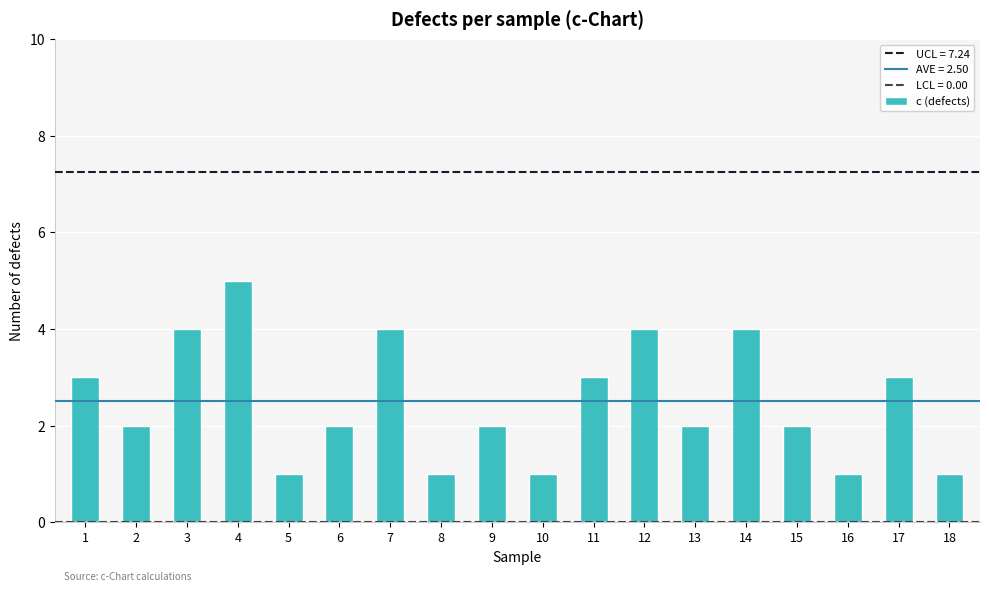

Between 12 and 1, which is larger?

12